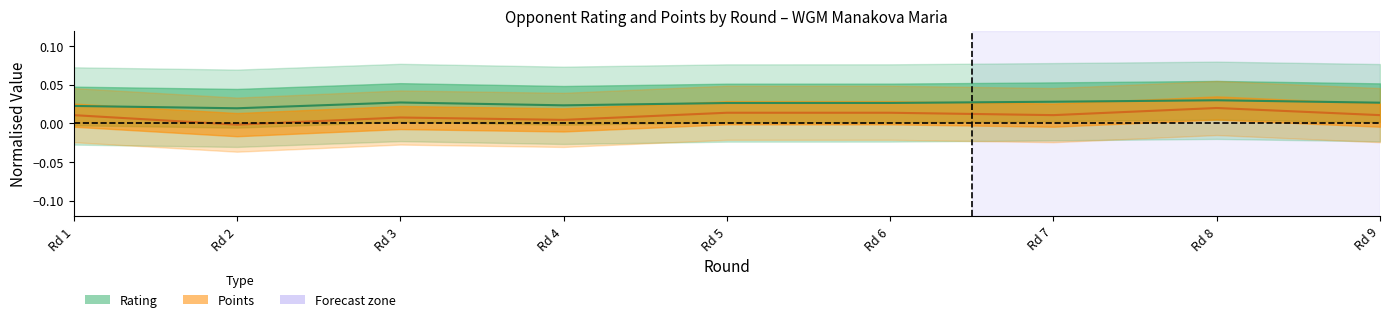

At Rd 2, list the series in order from largest to smallest.

Rating, Points